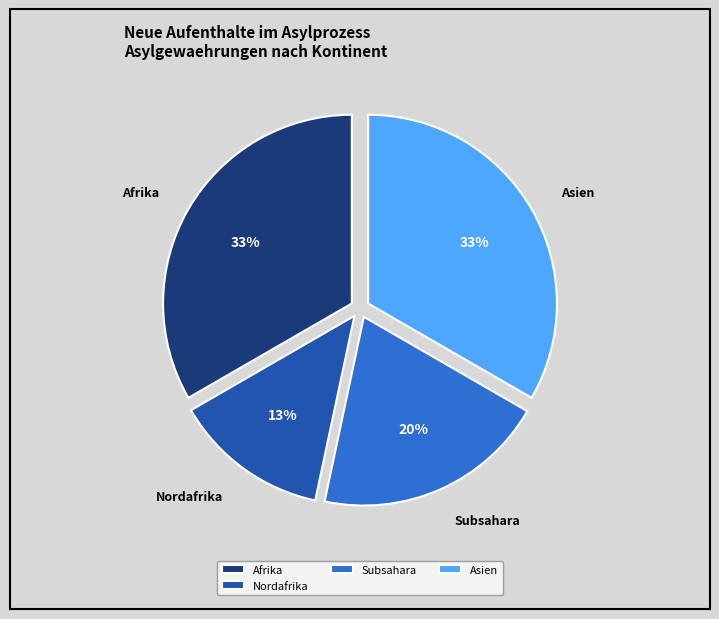

To the nearest percent, what portion does Asien represent?

33%